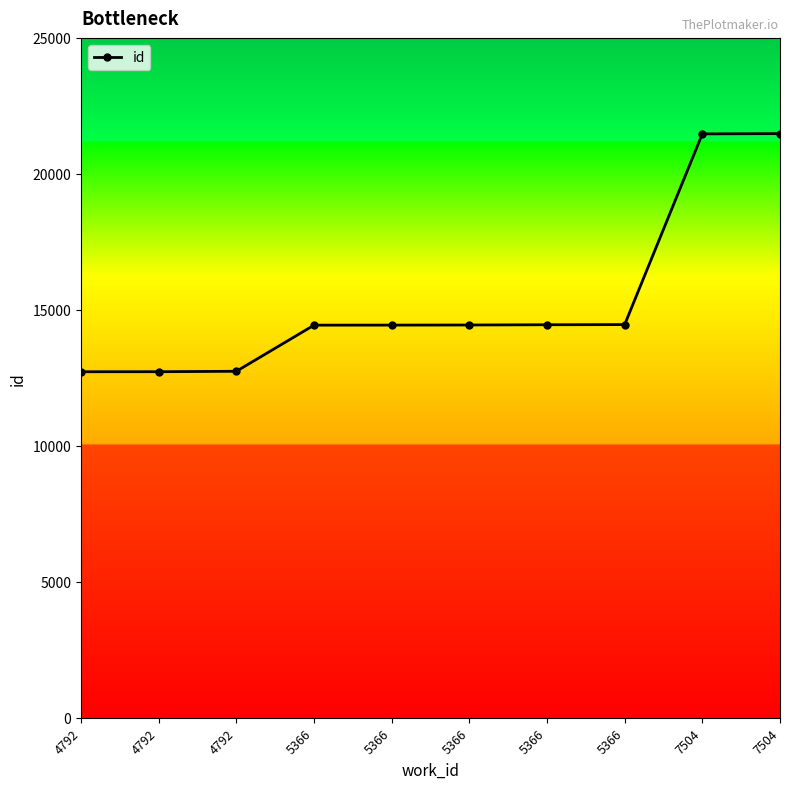

Is this an area chart (filled region under the line)?

No